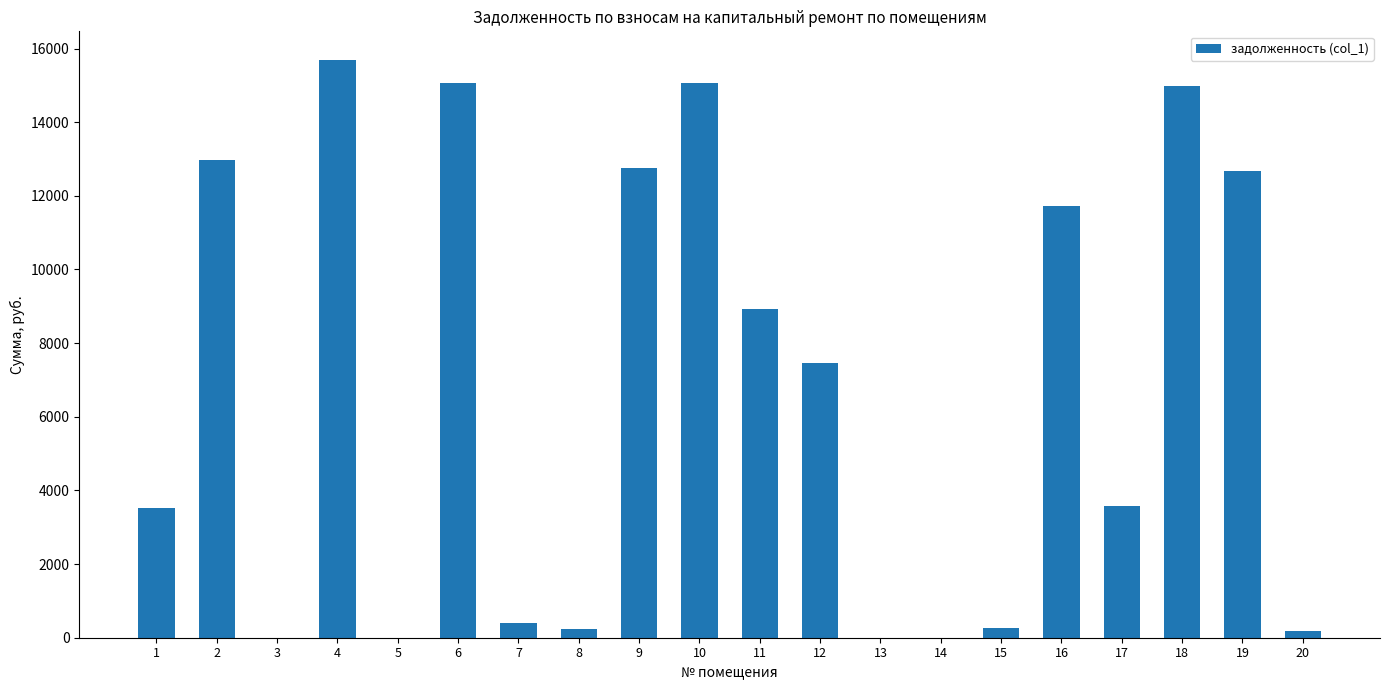

What is the change in value from 17 to 18?

+11403.5